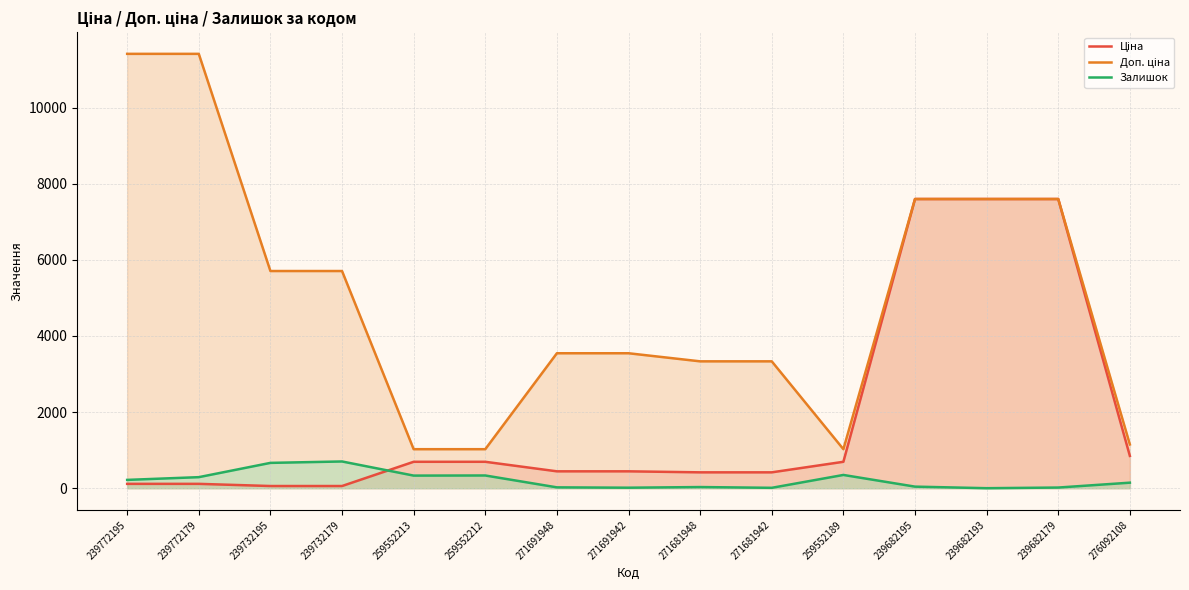

What is the label of the 8th point from the right?

271691942